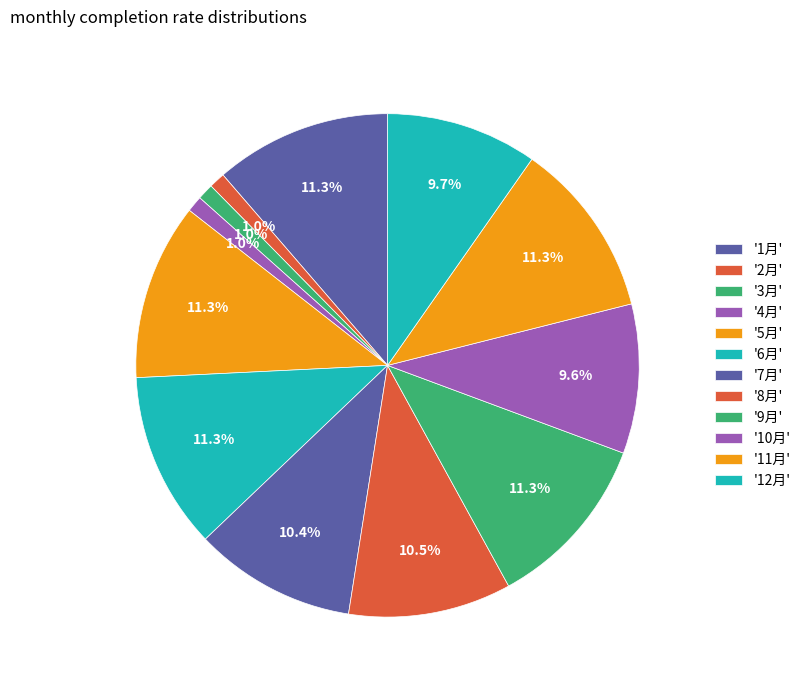

How many segments does this pie chart have?

12